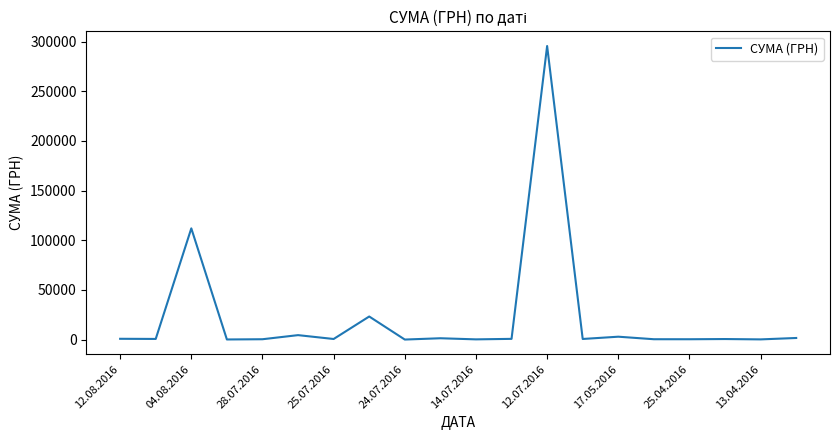

What is the maximum value shown in the chart?

295638.6